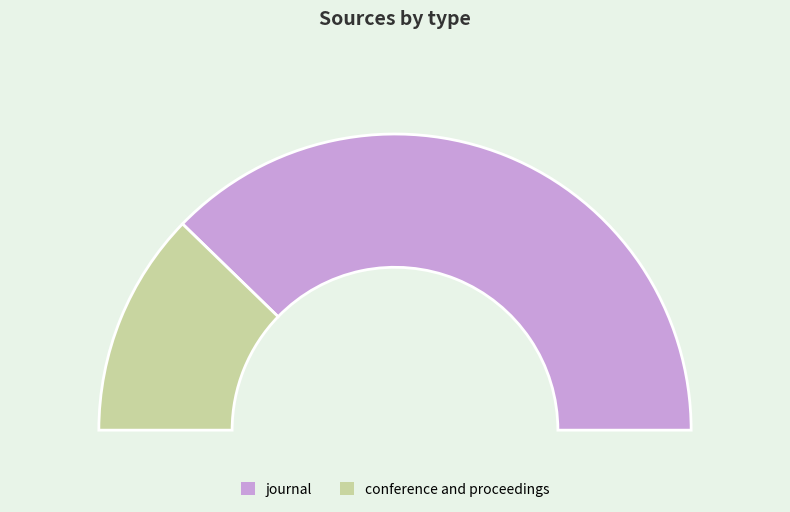

How much of the chart is everything except journal?

24.5%